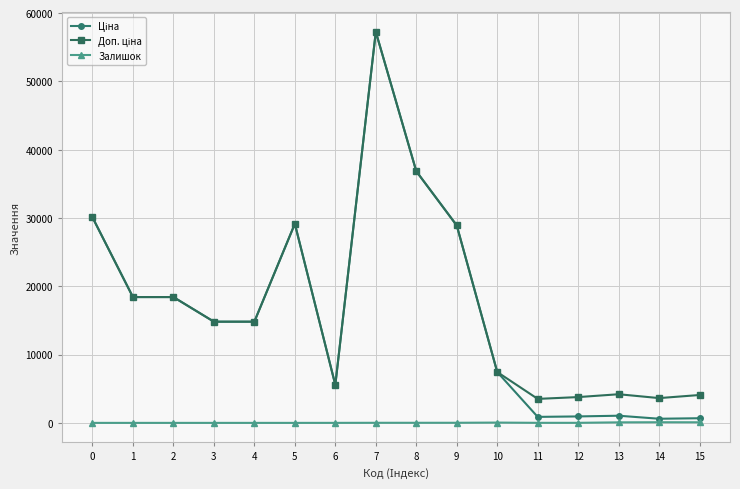

At which category is the sum across all series the highest?

7